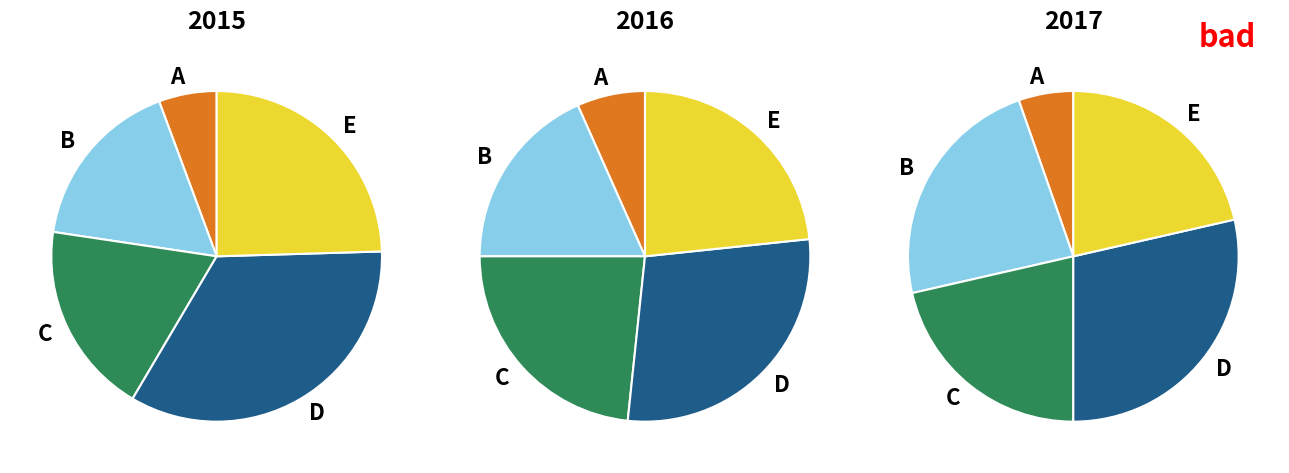

True or false: Zone 6 accounts for 23% of the total.

False